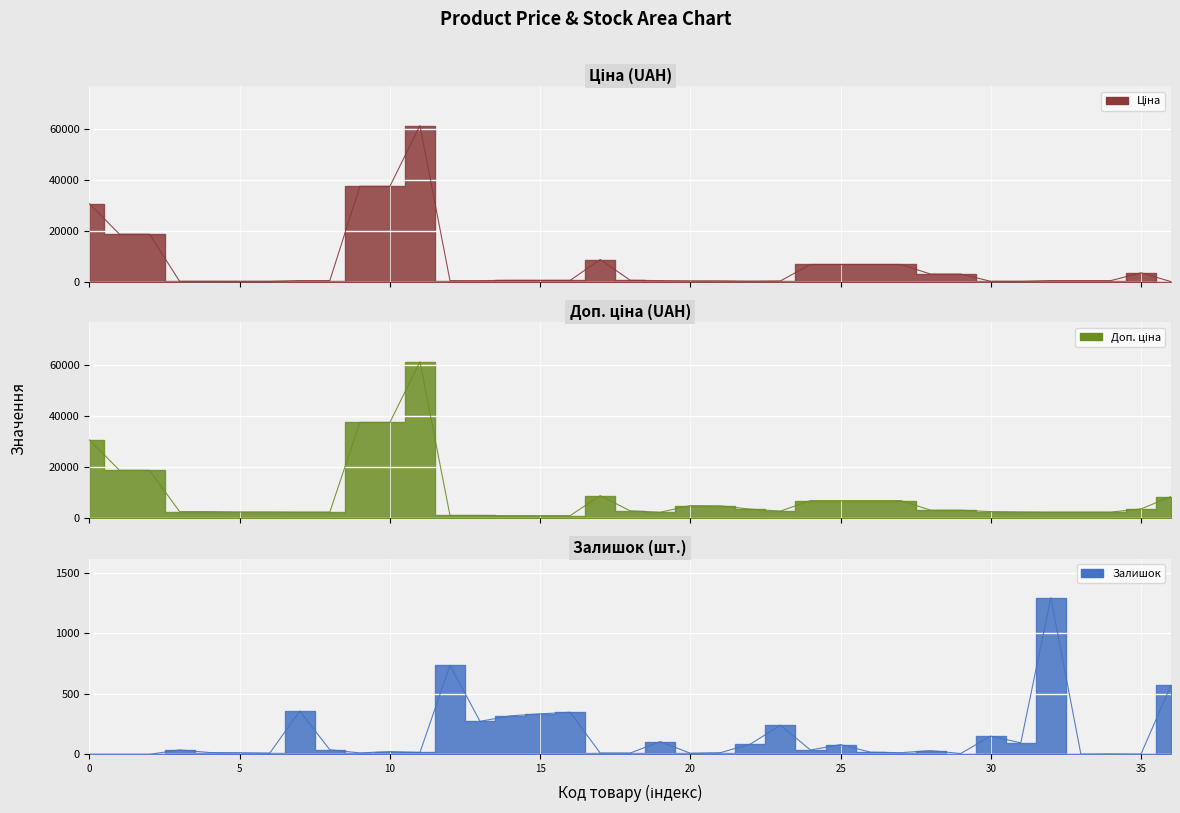

Rank the series by their maximum value, from highest to lowest.

Ціна, Доп. ціна, Залишок